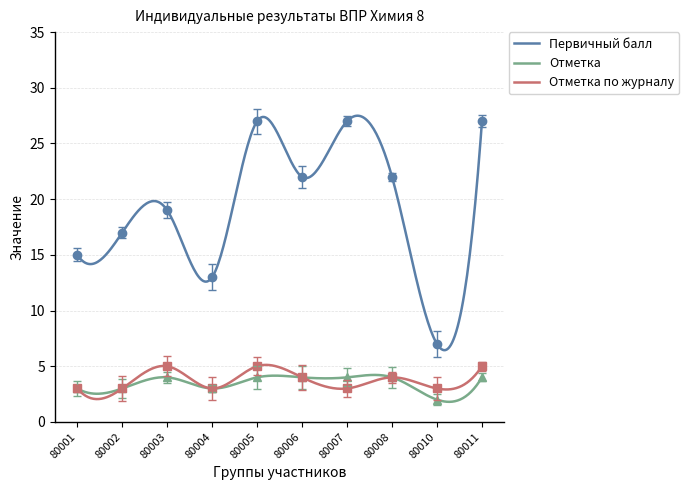

Between 80001 and 80008, which is larger?

80008